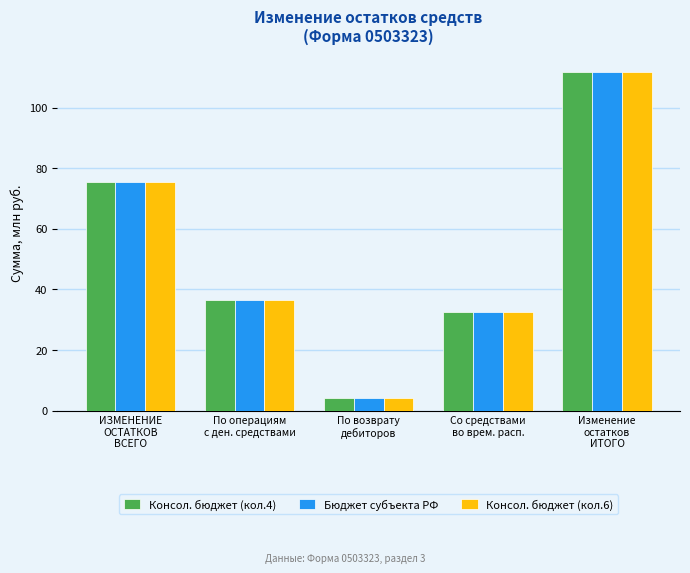

The value of Бюджет субъекта РФ at Со средствами
во врем. расп. is 32.4. True or false?

True